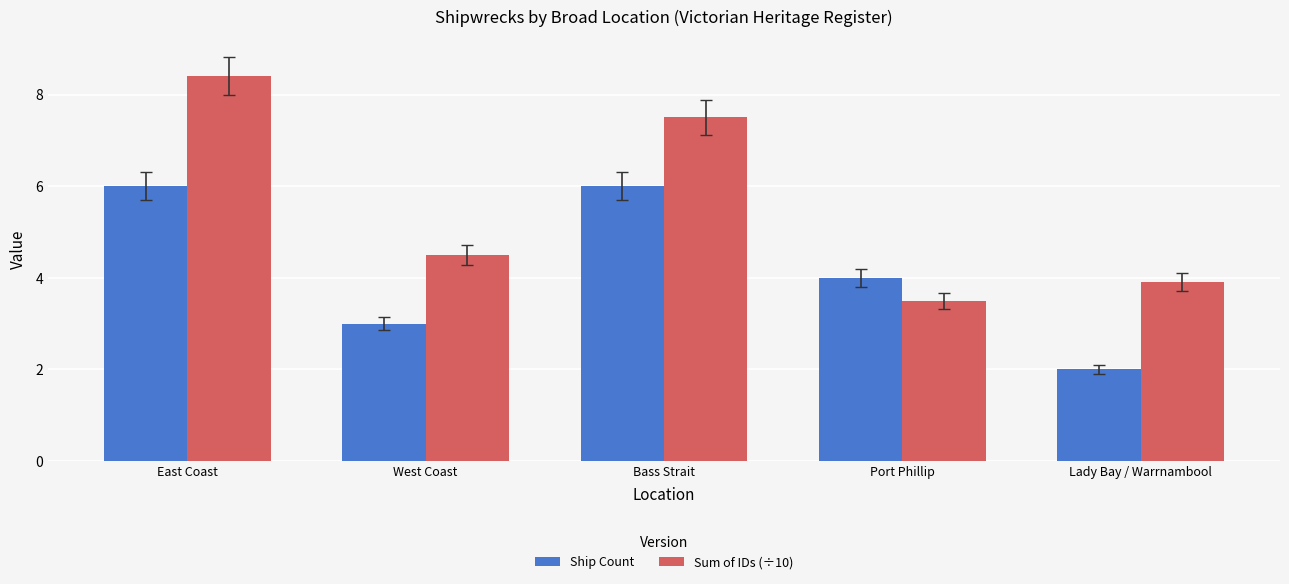

Reading left to right, what are all the values shown in this chart?

Ship Count: East Coast=6.0	West Coast=3.0	Bass Strait=6.0	Port Phillip=4.0	Lady Bay / Warrnambool=2.0
Sum of IDs (÷10): East Coast=8.4	West Coast=4.5	Bass Strait=7.5	Port Phillip=3.5	Lady Bay / Warrnambool=3.9